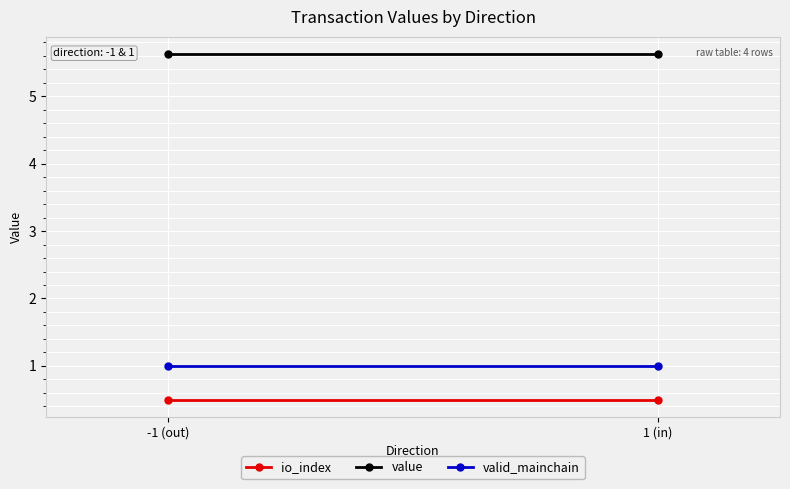

What value does the value series have at -1 (out)?

5.6